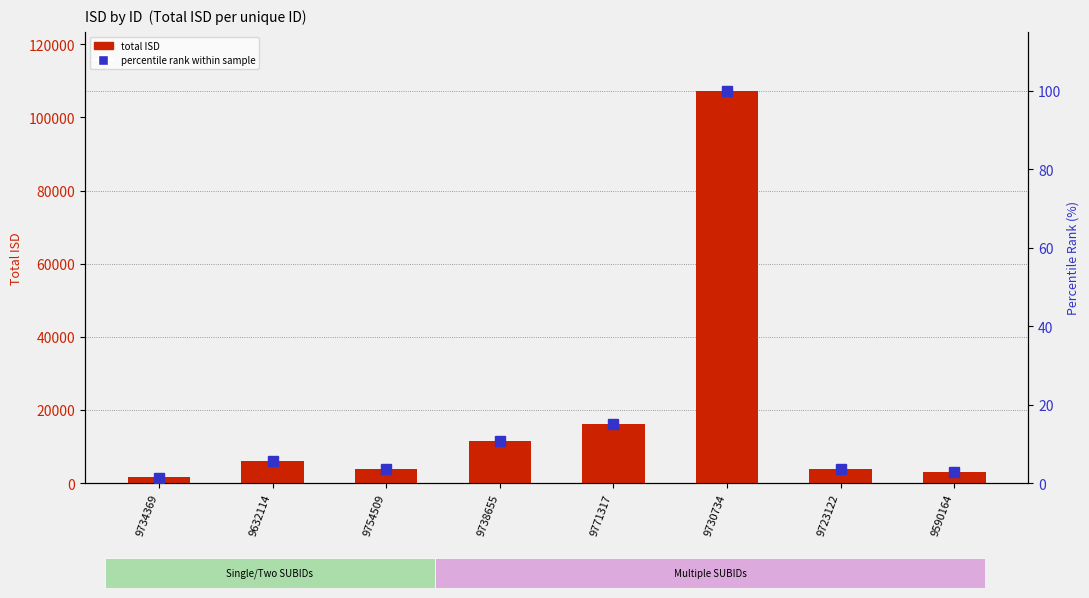

What is the sum of all percentile rank within sample values?

143.1